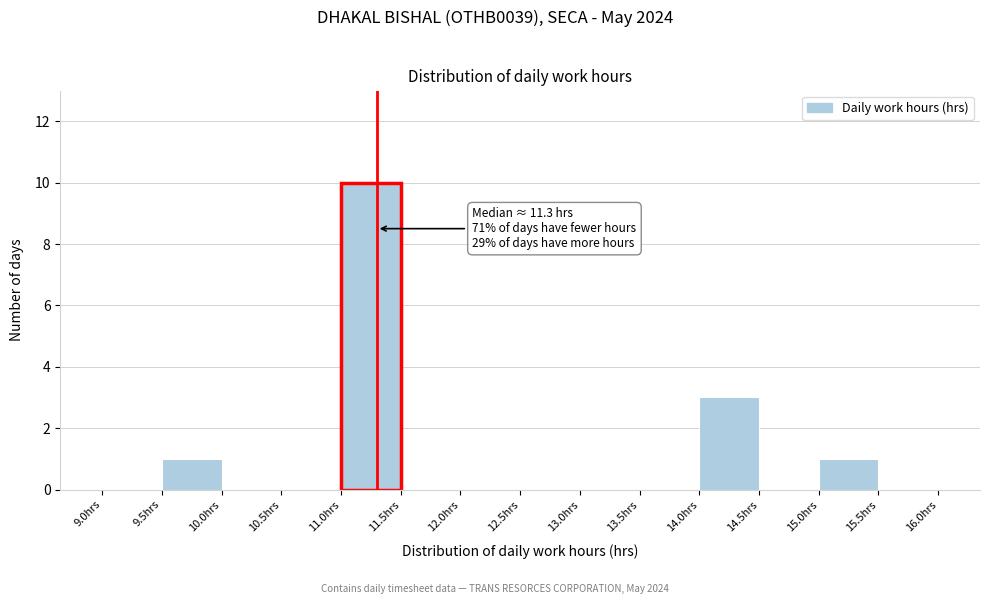

Which range on the x-axis has the tallest bar?

11.0 to 11.5